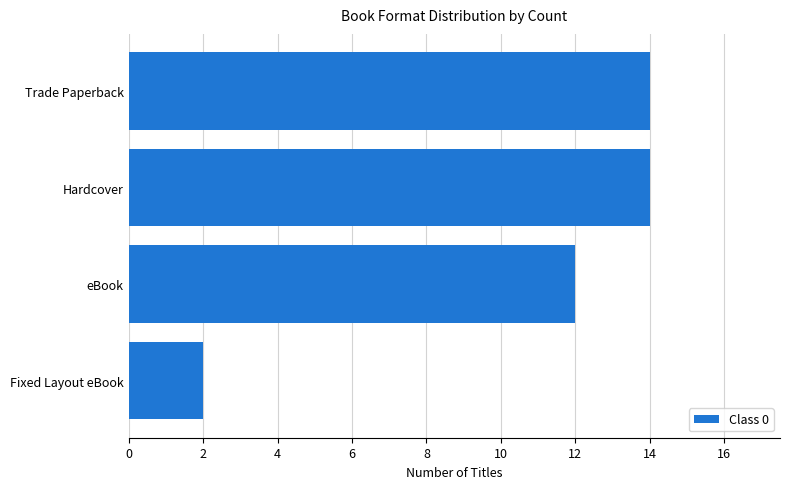

What is the maximum value shown in the chart?

14